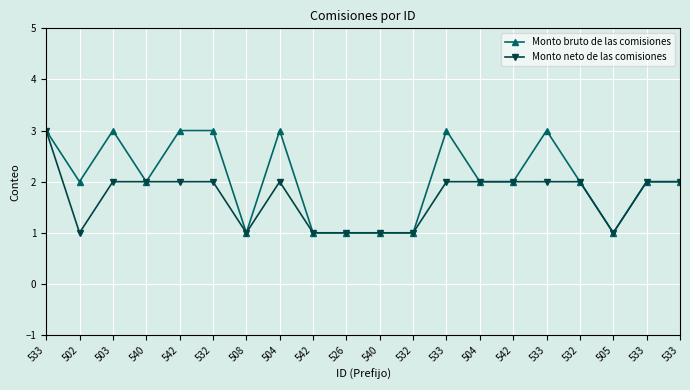

List the series in order of their peak value, highest first.

Monto bruto de las comisiones, Monto neto de las comisiones